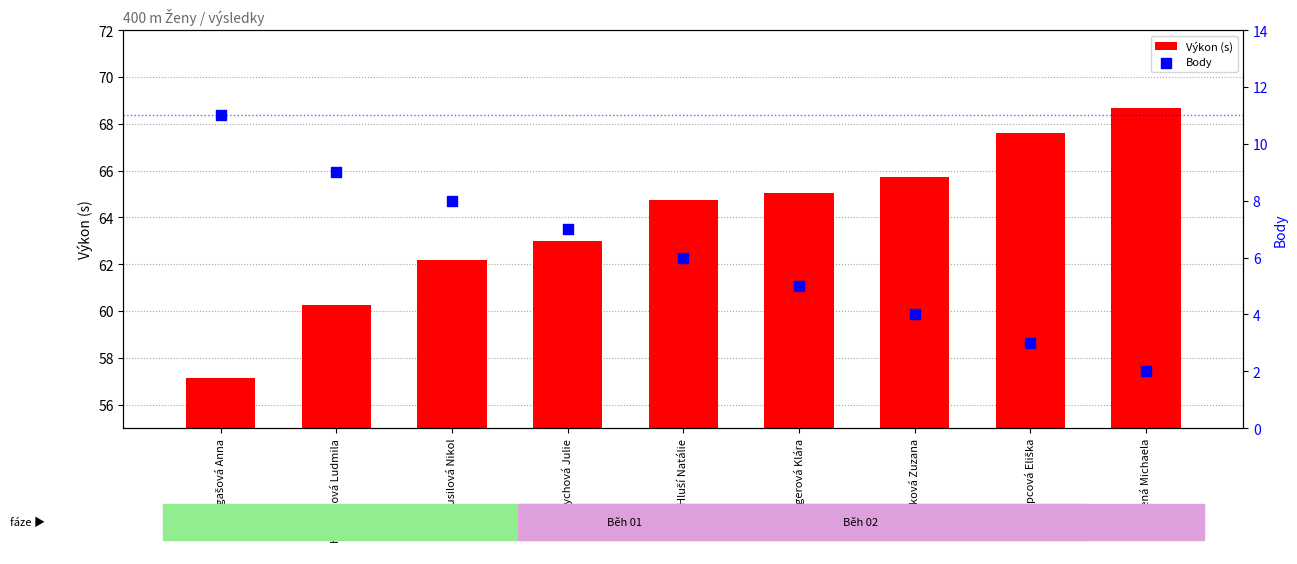

Which series reaches the minimum Y coordinate?

Body